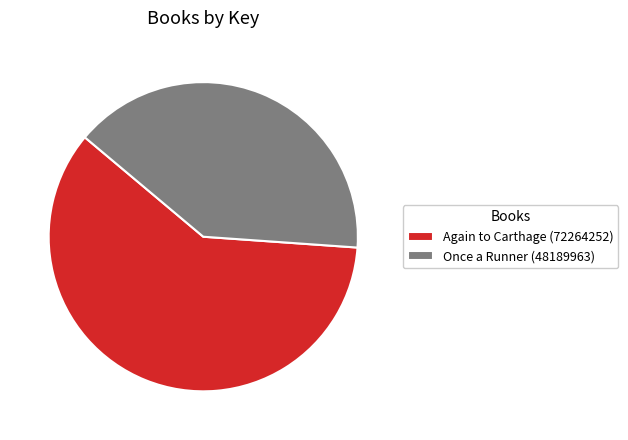

What percentage is the Once a Runner (48189963) slice, to the nearest percent?

40%